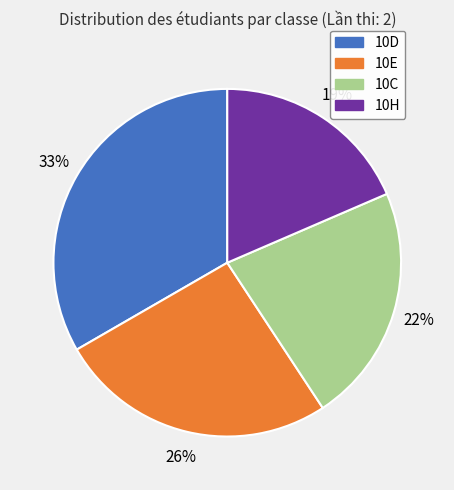

Does 10H represent more than half of the total?

No